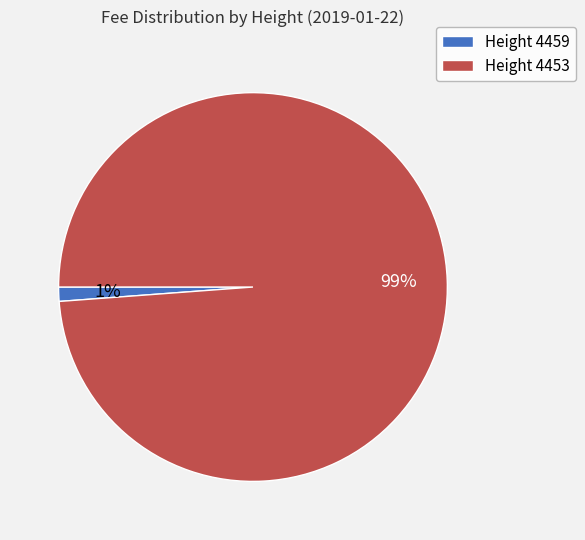

Count the number of slices in the pie.

2